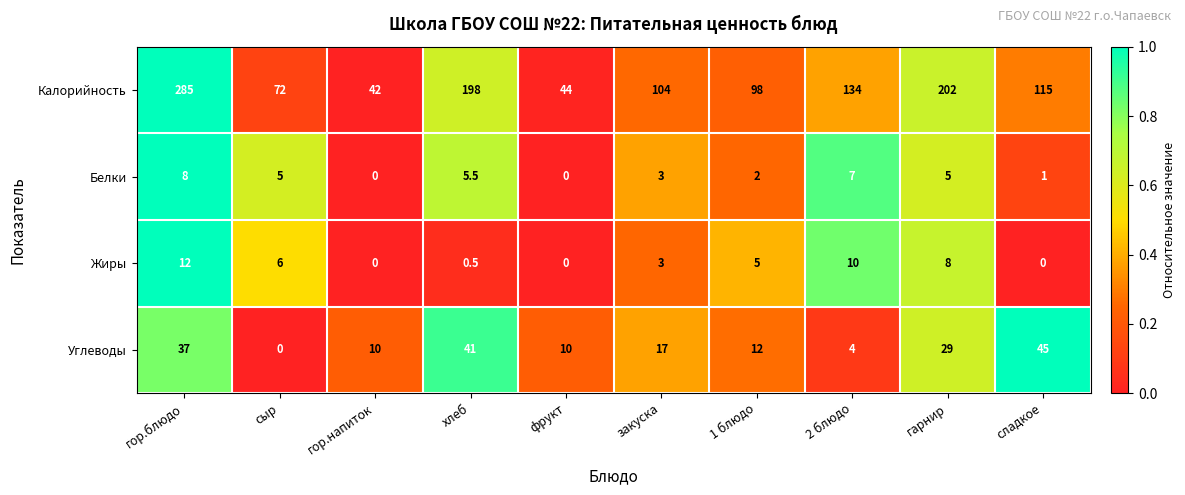

The value of Калорийность at 1 блюдо is 98.0. True or false?

True